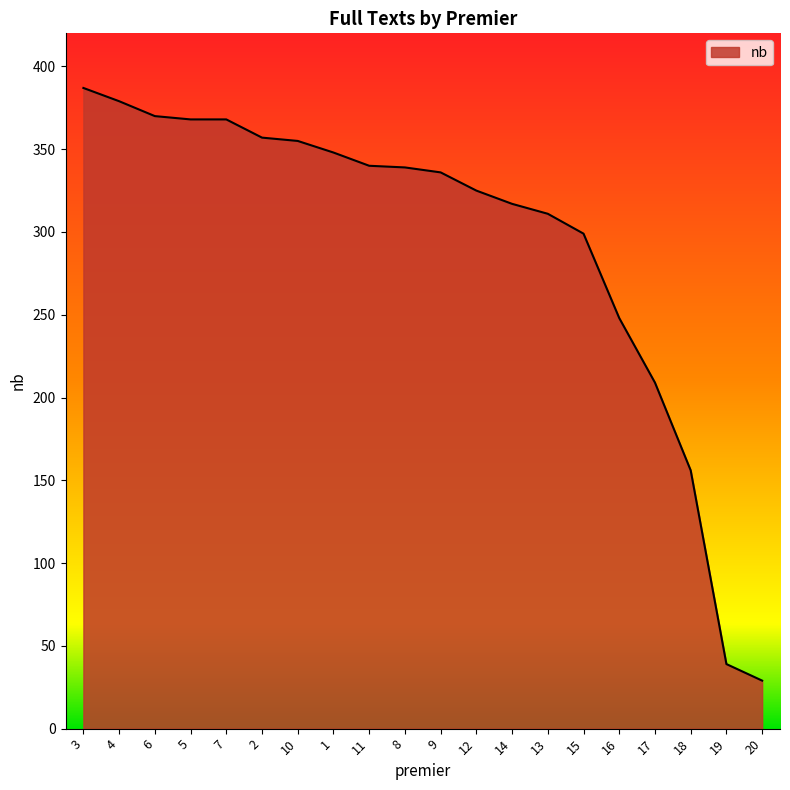

What is the difference between the values at 7 and 11?

28